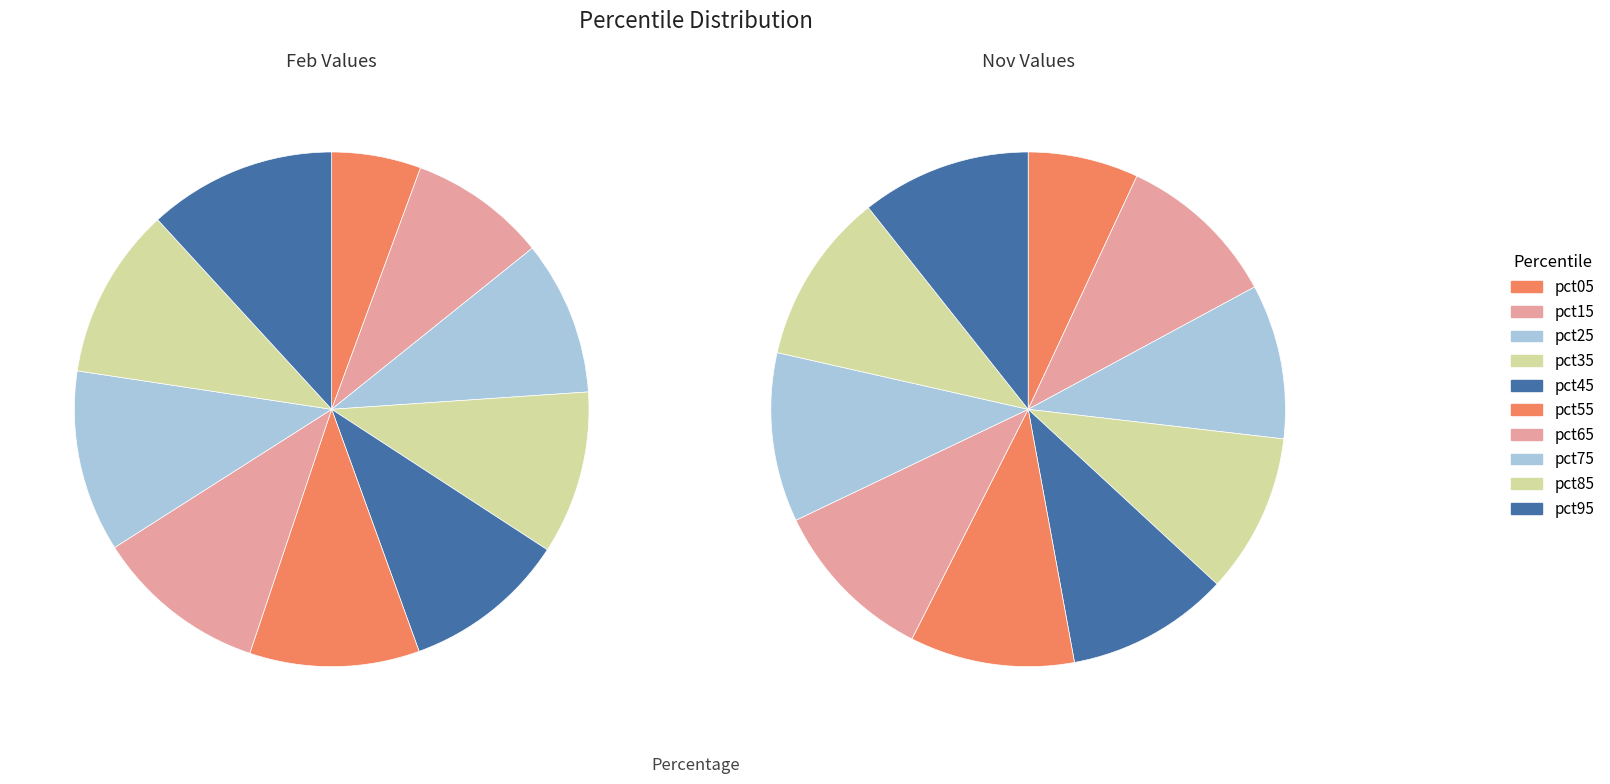

What is the total percentage of 8 and 6?

21.6%